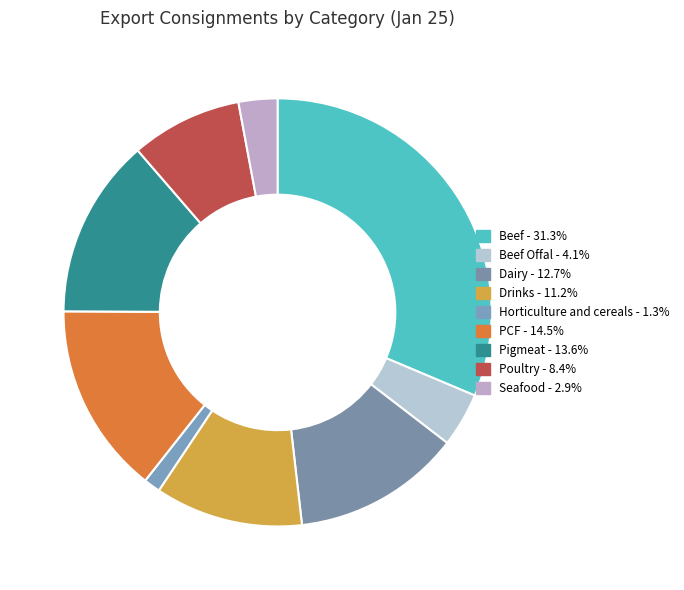

How many segments does this pie chart have?

9